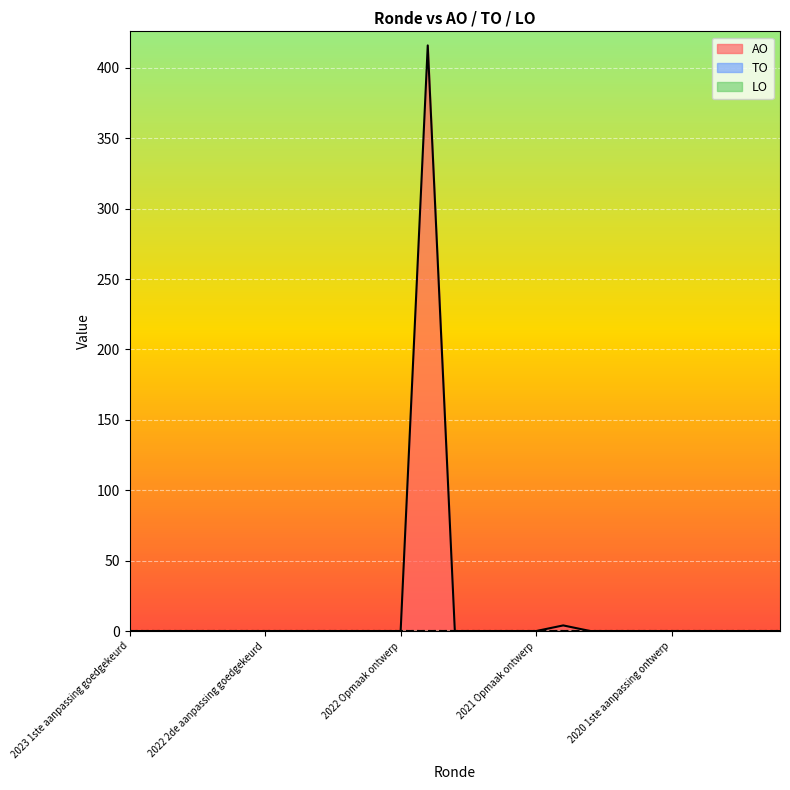

How many positive values does the AO series have?

2